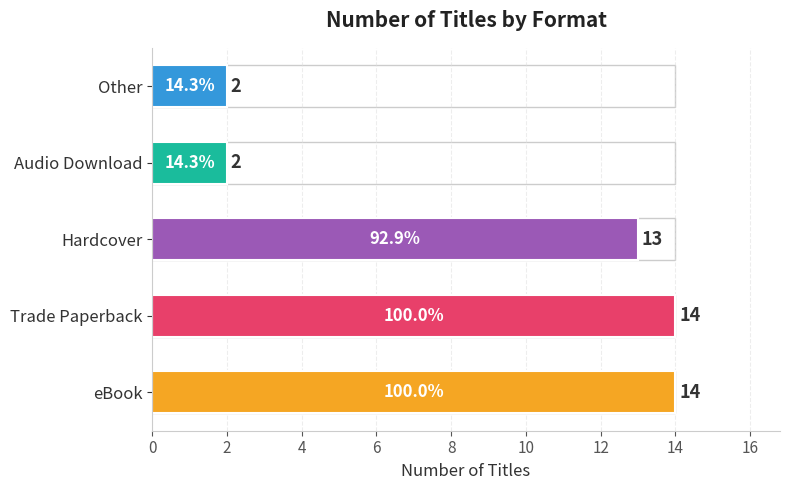

Reading bottom to top, what are all the values shown in this chart?

eBook=14	Trade Paperback=14	Hardcover=13	Audio Download=2	Other=2